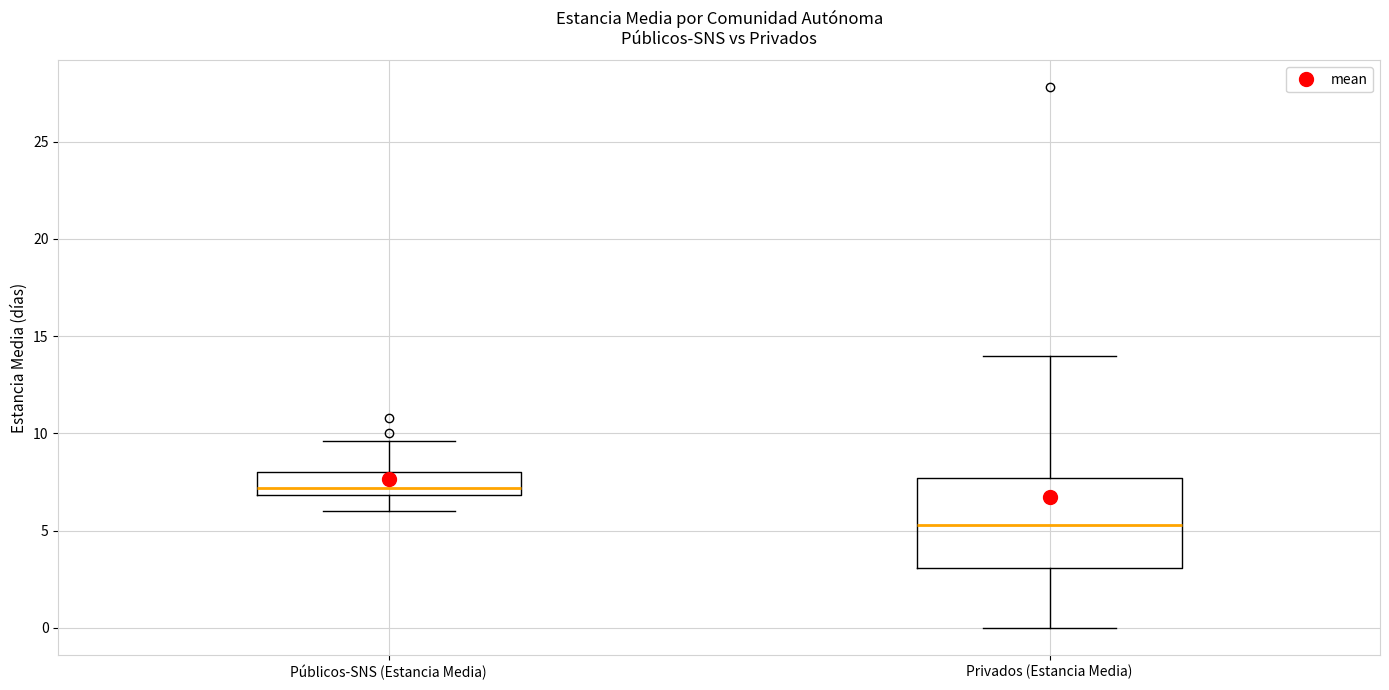

Reading left to right, read every box against the y-axis: the position of its median line, the range the box covers, and the ends of its whiskers. The values are not printed on the chart, so give them approximately, as read against the axis.

Públicos-SNS (Estancia Media): median 7.0 (just above the box's lower edge), box 7.0 to 8.0, whiskers 6.0 to 9.5
Privados (Estancia Media): median 5.5, box 3.0 to 7.5, whiskers 0.0 to 14.0